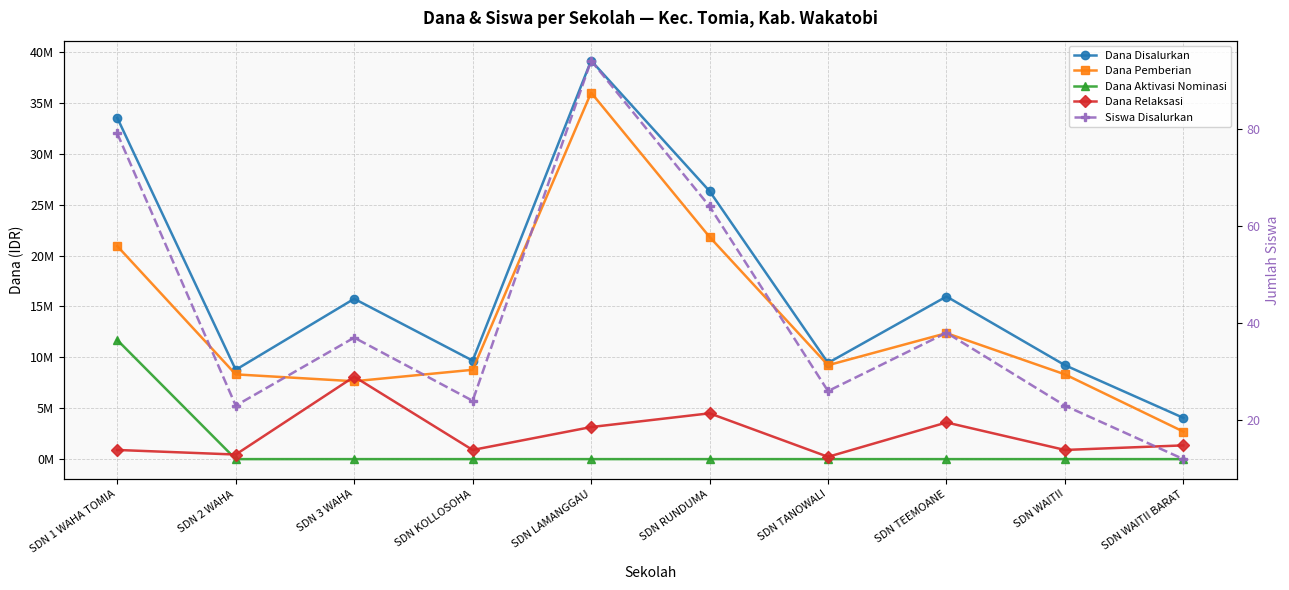

At which category does Dana Disalurkan reach its first local peak?

SDN 3 WAHA